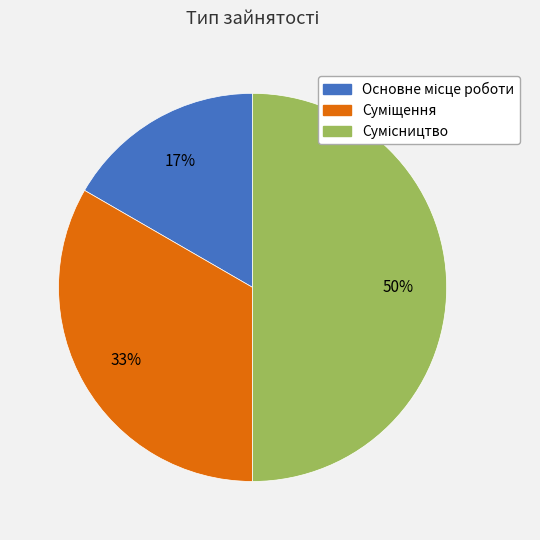

How many segments does this pie chart have?

3